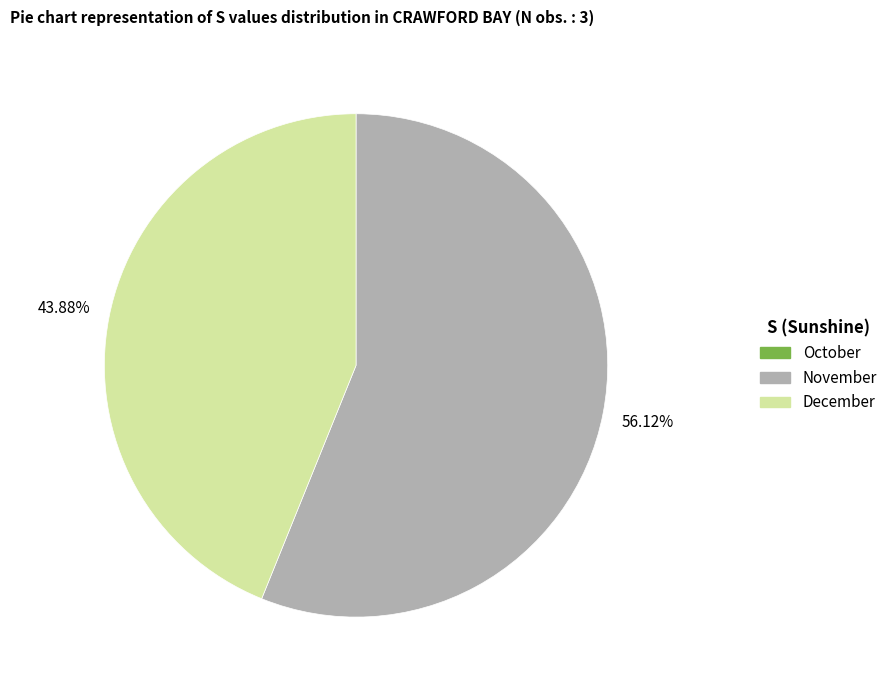

Is there any slice that represents more than half of the pie?

Yes